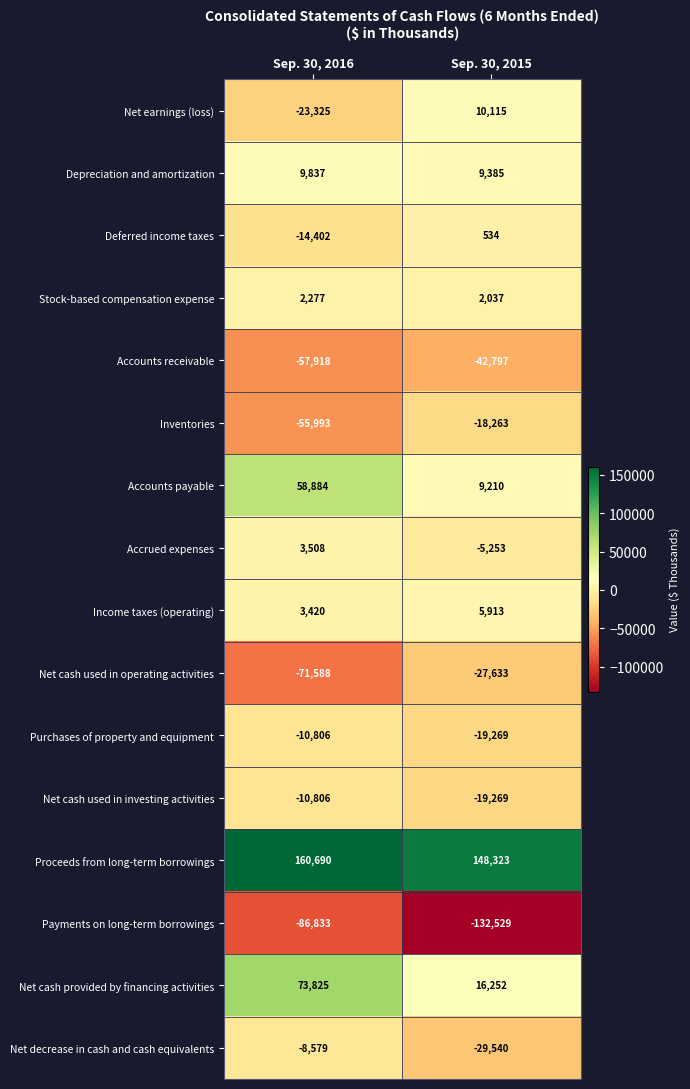

What is the spread (max minus min) of values at Sep. 30, 2015?

280852